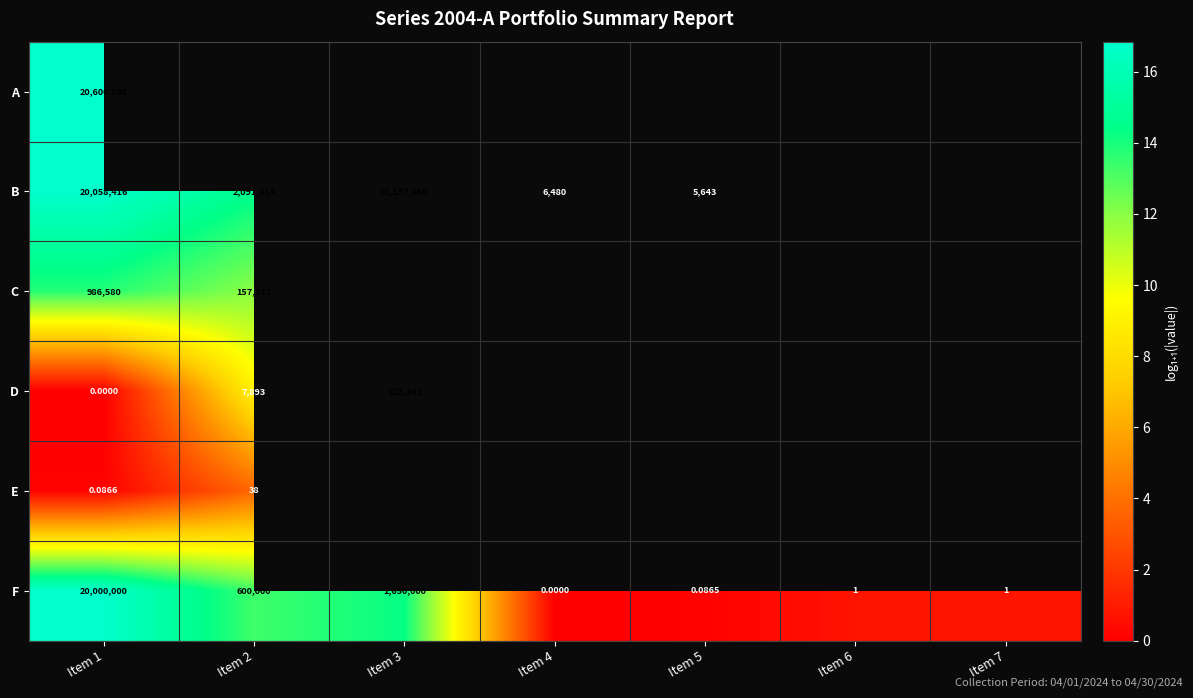

Is the value of B at Item 2 greater than the value of F at Item 4?

Yes